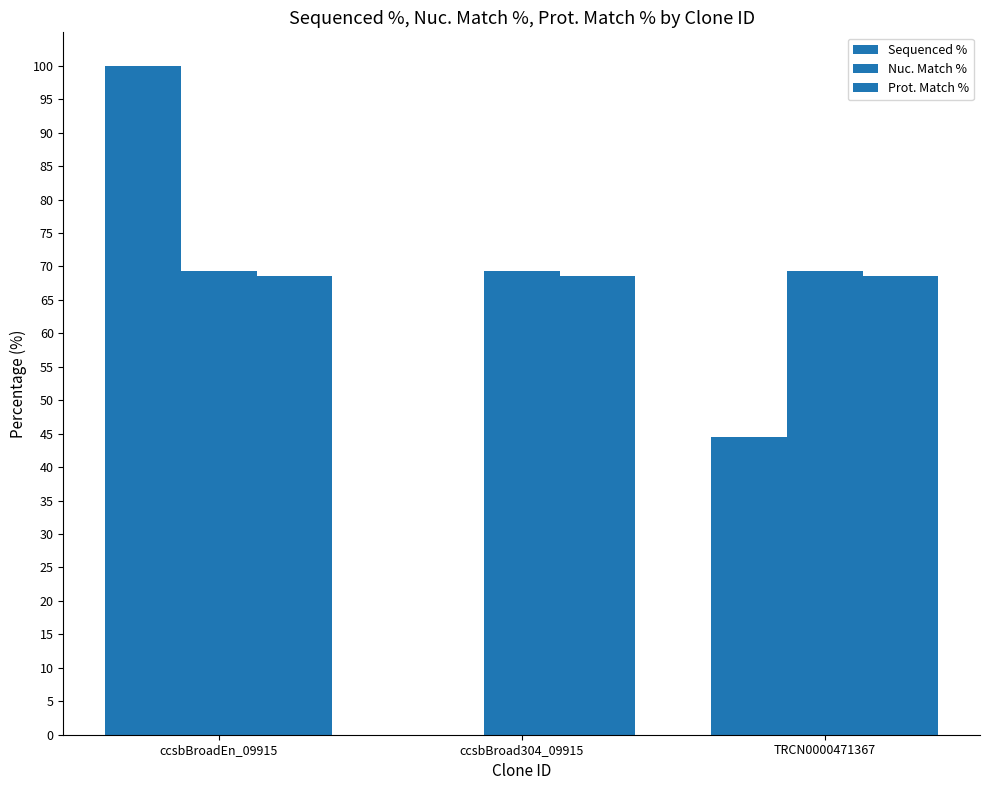

List the labels in order of Prot. Match % value, smallest first.

ccsbBroadEn_09915, ccsbBroad304_09915, TRCN0000471367